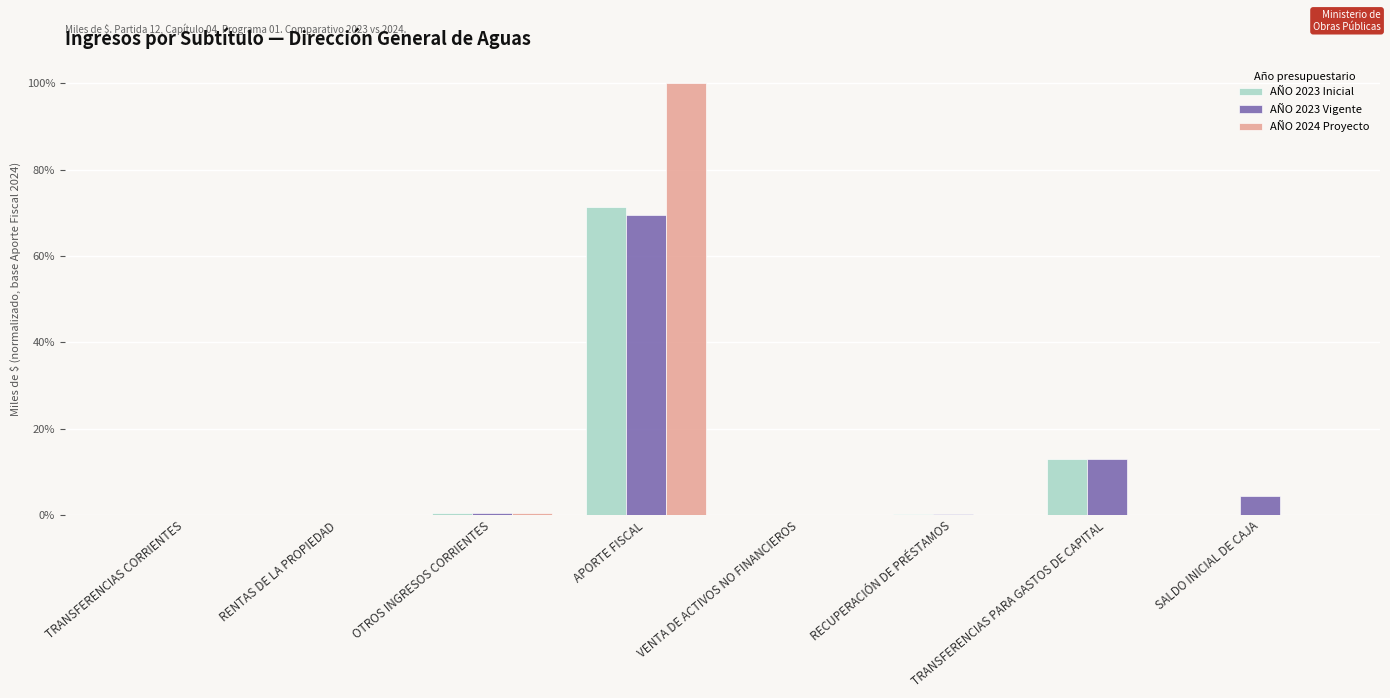

What is the difference between the maximum and minimum values in the AÑO 2023 Inicial series?

0.7